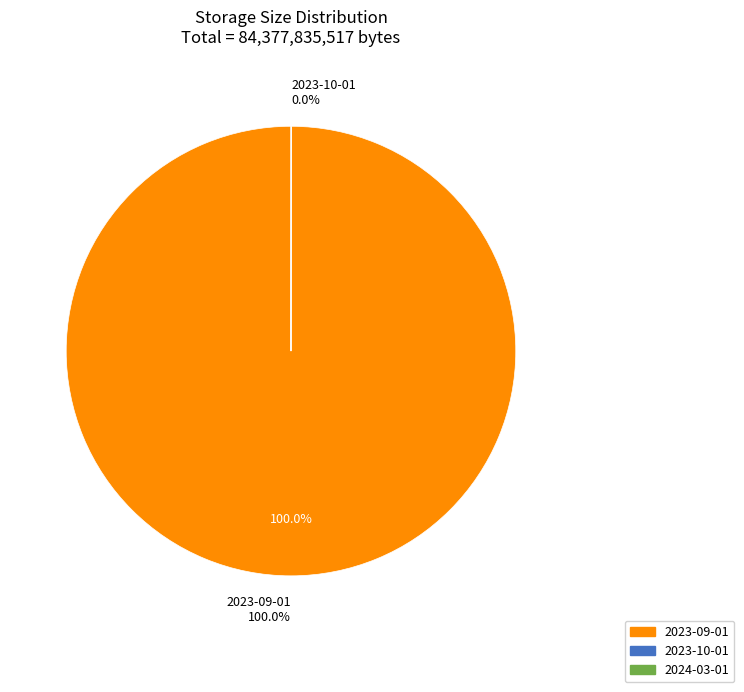

The 2023-09-01 slice represents 93% of the pie. True or false?

False